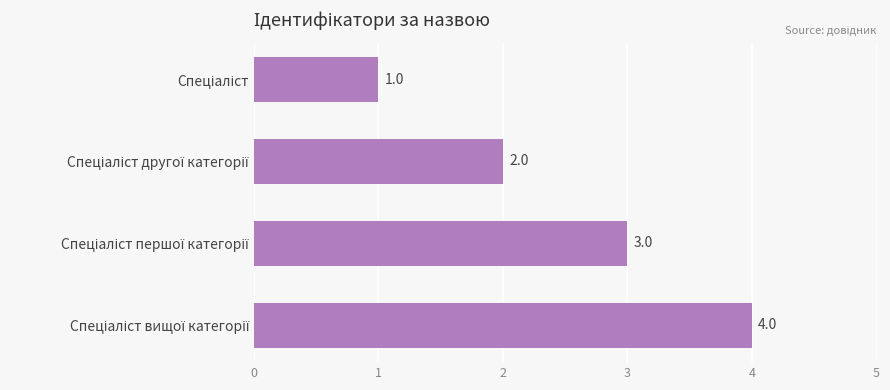

What is the difference between the maximum and minimum values?

3